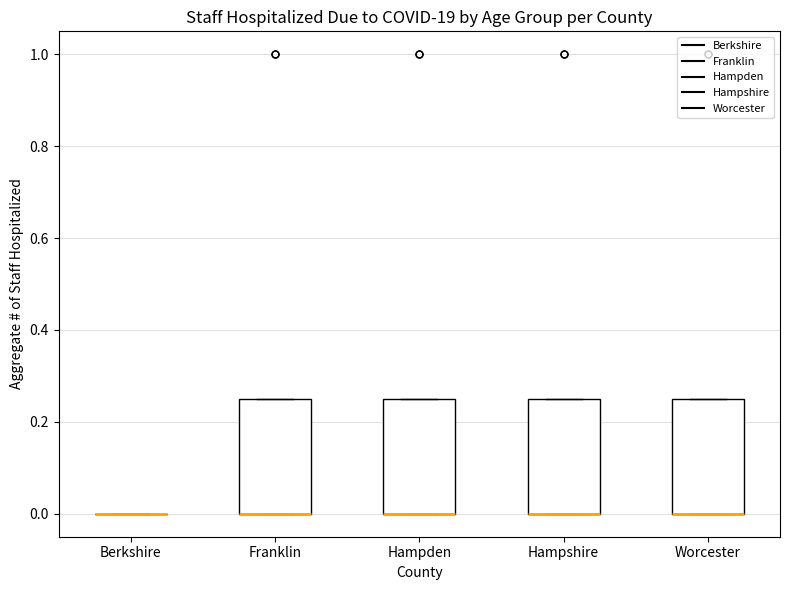

Reading left to right, transcribe this box plot: for each box, give where its median line is, the range the box spans, and where its two whiskers end, as read against the y-axis. The values are not printed on the chart, so give them approximately, as read against the axis.

Berkshire: box collapsed to a line at 0.00, whiskers 0.00 to 0.00
Franklin: median 0.00 (drawn on the box's lower edge), box 0.00 to 0.26, whiskers 0.00 to 0.26
Hampden: median 0.00 (drawn on the box's lower edge), box 0.00 to 0.26, whiskers 0.00 to 0.26
Hampshire: median 0.00 (drawn on the box's lower edge), box 0.00 to 0.26, whiskers 0.00 to 0.26
Worcester: median 0.00 (drawn on the box's lower edge), box 0.00 to 0.26, whiskers 0.00 to 0.26